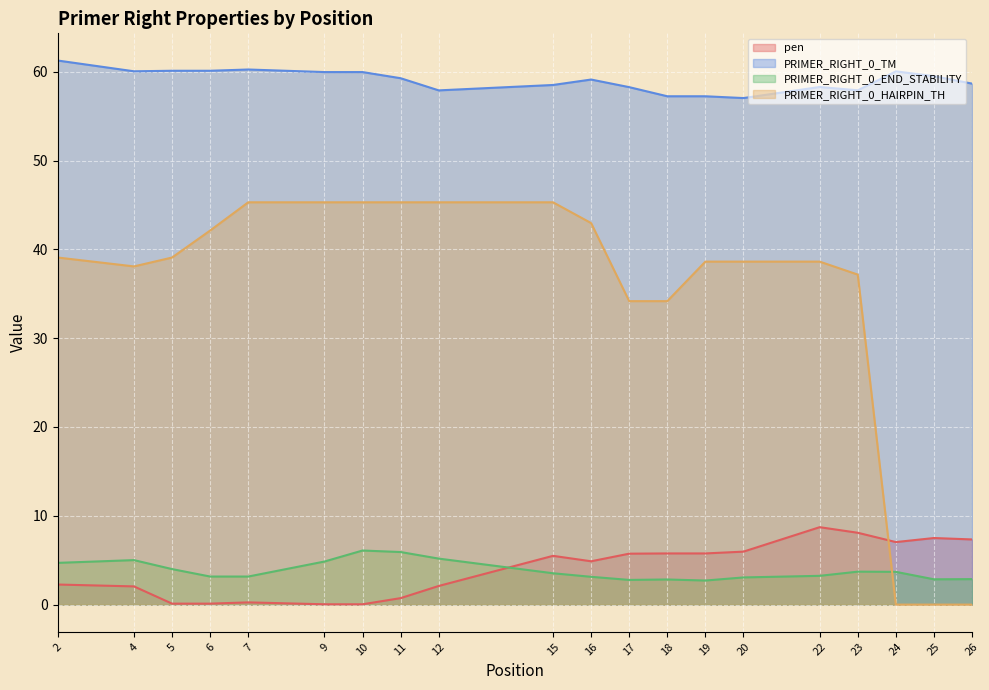

Reading left to right, what are all the values shown in this chart?

pen: 2.3	2.1	0.1	0.1	0.3	0.0	0.0	0.7	2.1	5.5	4.9	5.7	5.8	5.8	6.0	8.7	8.1	7.0	7.5	7.3
PRIMER_RIGHT_0_TM: 61.3	60.0	60.1	60.1	60.3	60.0	60.0	59.3	57.9	58.5	59.1	58.3	57.2	57.2	57.0	58.3	57.9	60.0	59.5	58.7
PRIMER_RIGHT_0_END_STABILITY: 4.7	5.0	4.0	3.2	3.2	4.8	6.1	5.9	5.2	3.5	3.1	2.8	2.8	2.7	3.1	3.2	3.7	3.7	2.9	2.9
PRIMER_RIGHT_0_HAIRPIN_TH: 39.1	38.1	39.1	42.1	45.3	45.3	45.3	45.3	45.3	45.3	43.0	34.2	34.2	38.6	38.6	38.6	37.2	0.0	0.0	0.0